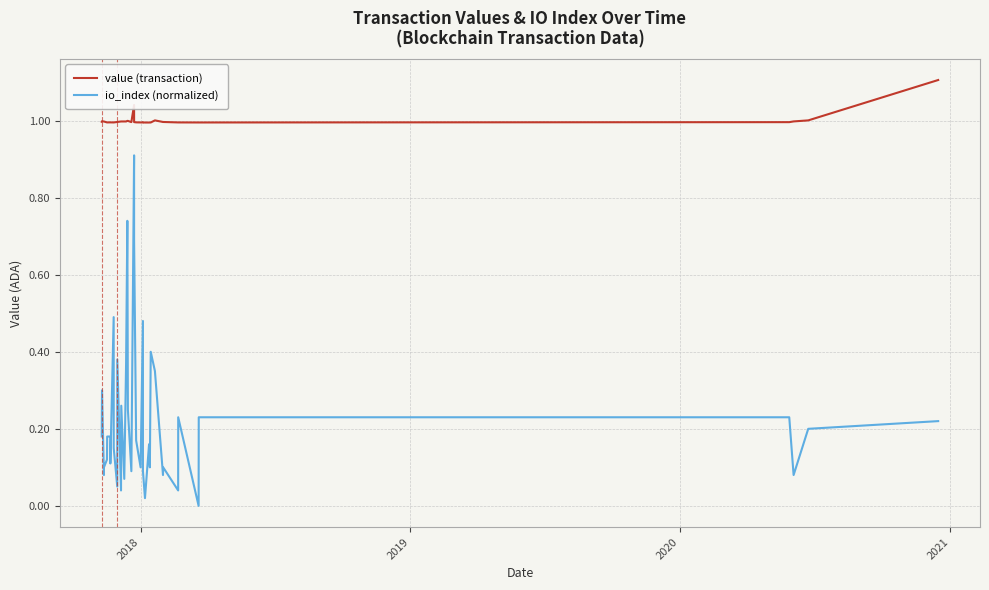

What is the value of the value (transaction) point at the 15th from the left?

1.0